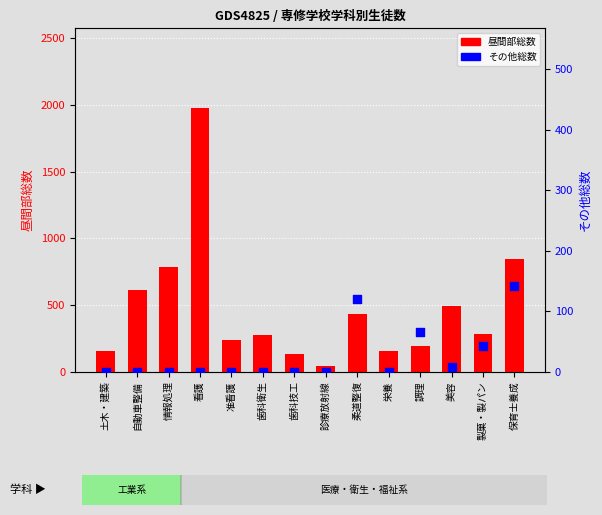

At how many categories does at least one series exceed 989?

1